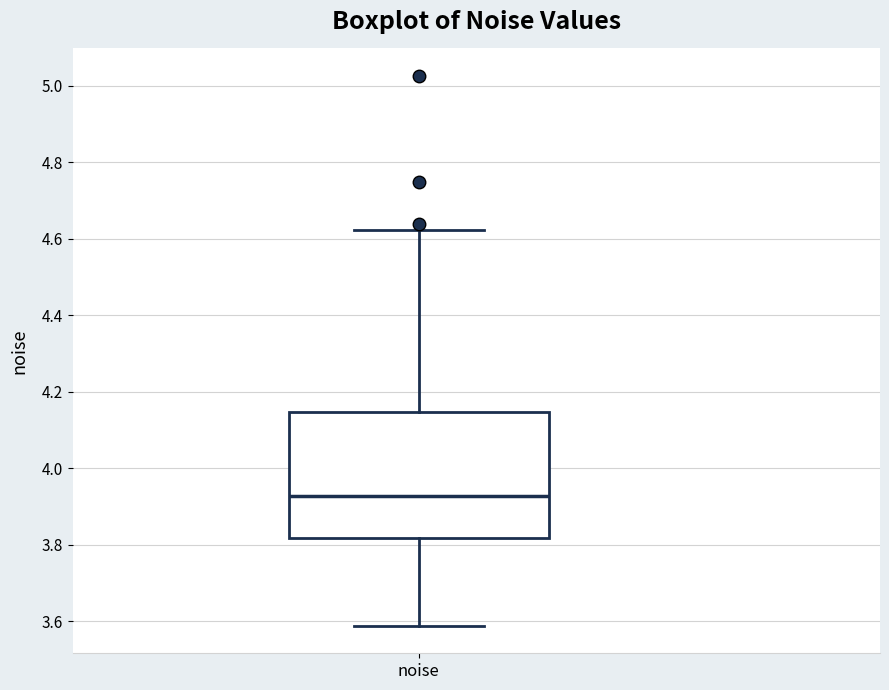

Read this box plot against the y-axis: the position of the median line, the range covered by the box, and the ends of both whiskers. The values are not printed on the chart, so give them approximately, as read against the axis.

median 3.92, box 3.82 to 4.14, whiskers 3.58 to 4.62